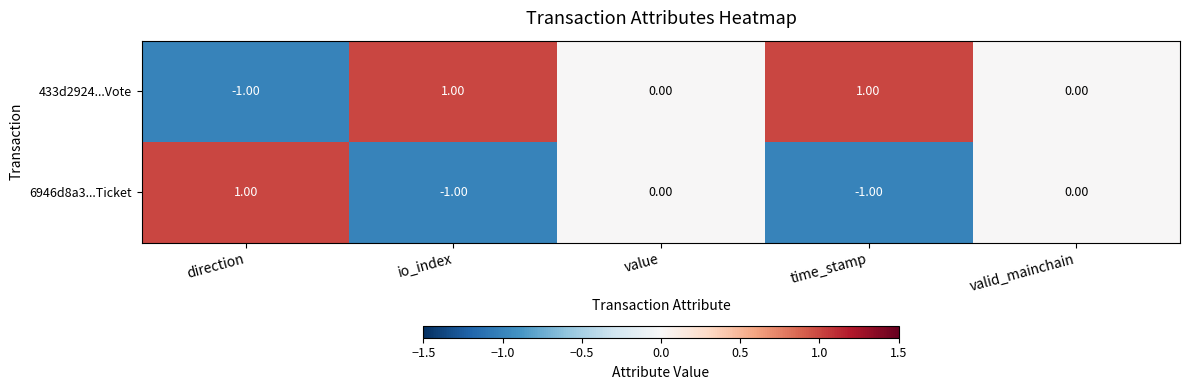

Rank the series at time_stamp from lowest to highest value.

6946d8a3...Ticket, 433d2924...Vote